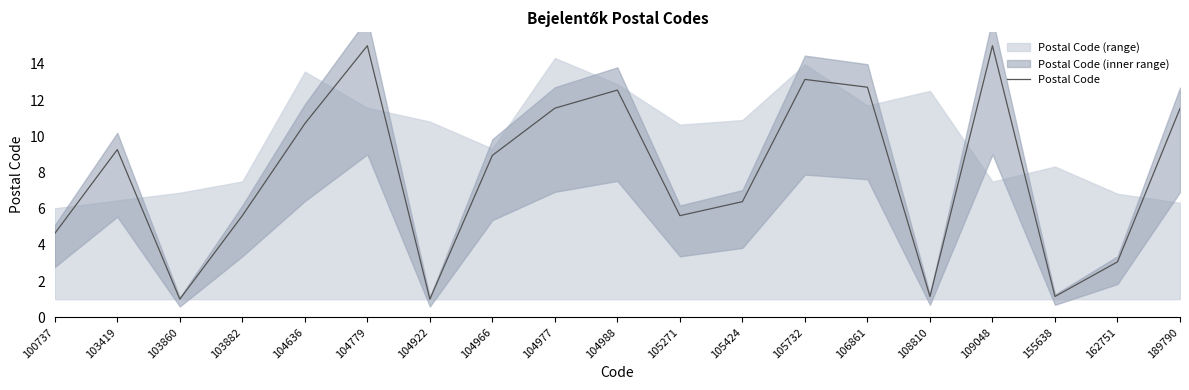

What is the change in value from 103860 to 155638?

+0.1